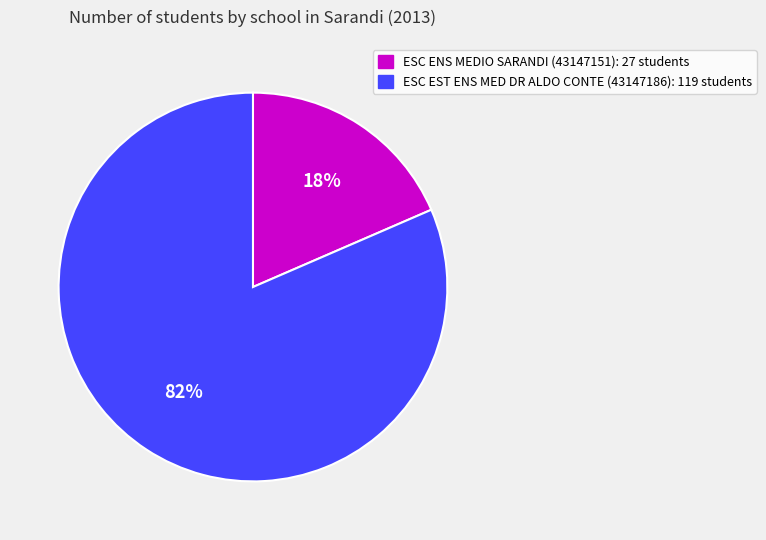

Combined, do ESC EST ENS MED DR ALDO CONTE (43147186) and ESC ENS MEDIO SARANDI (43147151) account for over 50%?

Yes